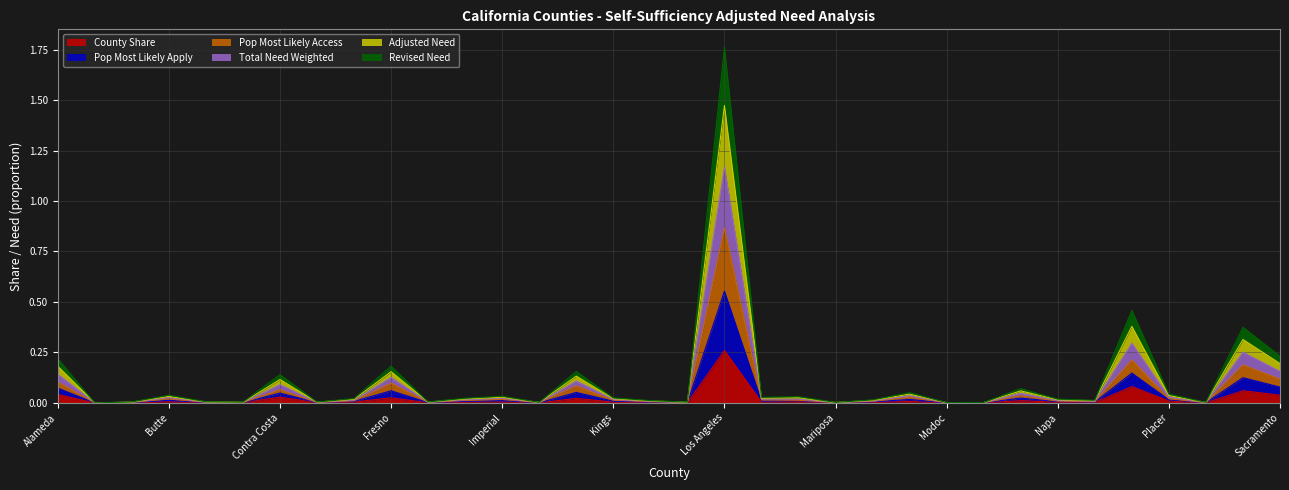

The value of Adjusted Need at Inyo is 0.0. True or false?

False